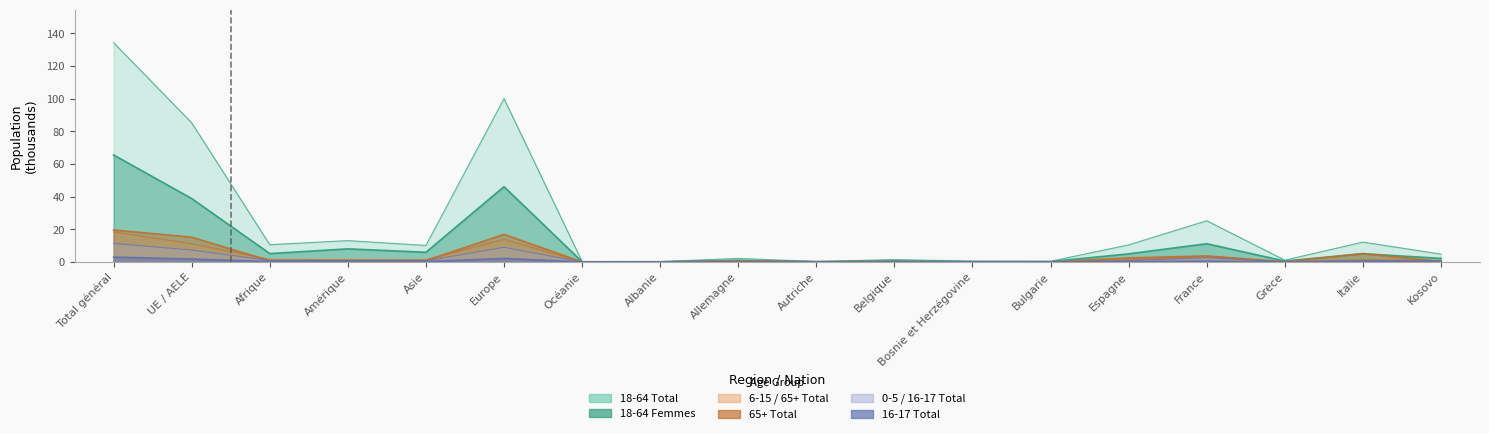

Reading left to right, transcribe all the data shown in this chart.

18 - 64 ans Total: 134.3	85.2	10.6	13.1	10.1	100.0	0.3	0.3	2.2	0.3	1.5	0.6	0.5	10.5	25.3	1.1	12.2	4.8
6 - 15 ans Total: 18.4	11.2	1.6	1.4	1.4	13.9	0.0	0.0	0.3	0.0	0.2	0.0	0.0	1.4	3.5	0.1	1.3	1.0
0 - 5 ans Total: 11.4	7.3	0.9	0.7	0.7	9.0	0.0	0.0	0.2	0.0	0.1	0.0	0.0	0.8	2.6	0.1	1.0	0.7
65+ ans Total: 19.6	15.2	0.8	1.0	0.9	16.9	0.0	0.0	0.7	0.2	0.3	0.1	0.0	2.5	3.7	0.1	5.2	0.3
16 - 17 ans Total: 3.0	1.8	0.2	0.3	0.3	2.2	0.0	0.0	0.0	0.0	0.0	0.0	0.0	0.2	0.5	0.0	0.2	0.1
18 - 64 ans Femmes: 65.5	38.9	5.2	8.1	6.0	46.1	0.1	0.2	1.1	0.2	0.7	0.3	0.3	5.0	11.2	0.6	5.1	2.2